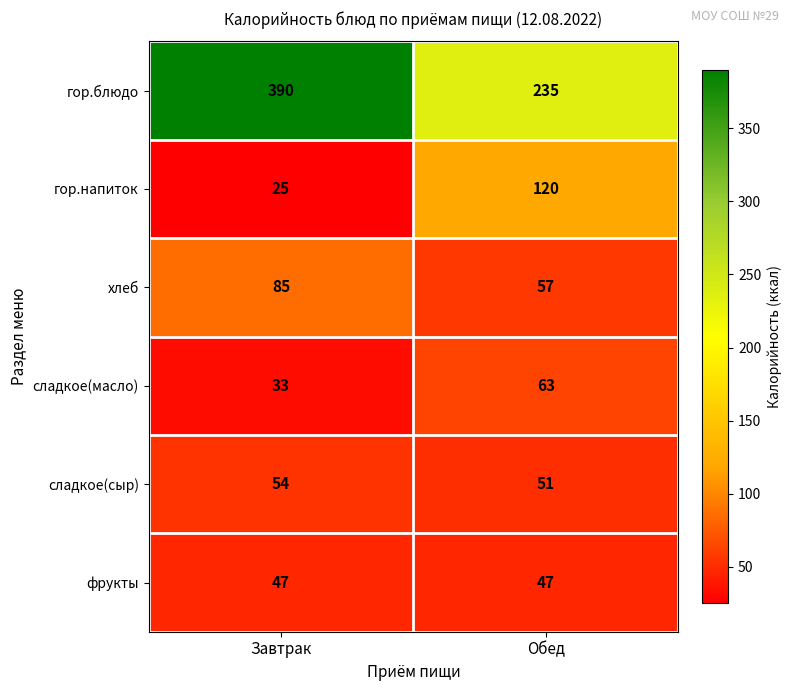

At which category is the sum across all series the highest?

Завтрак